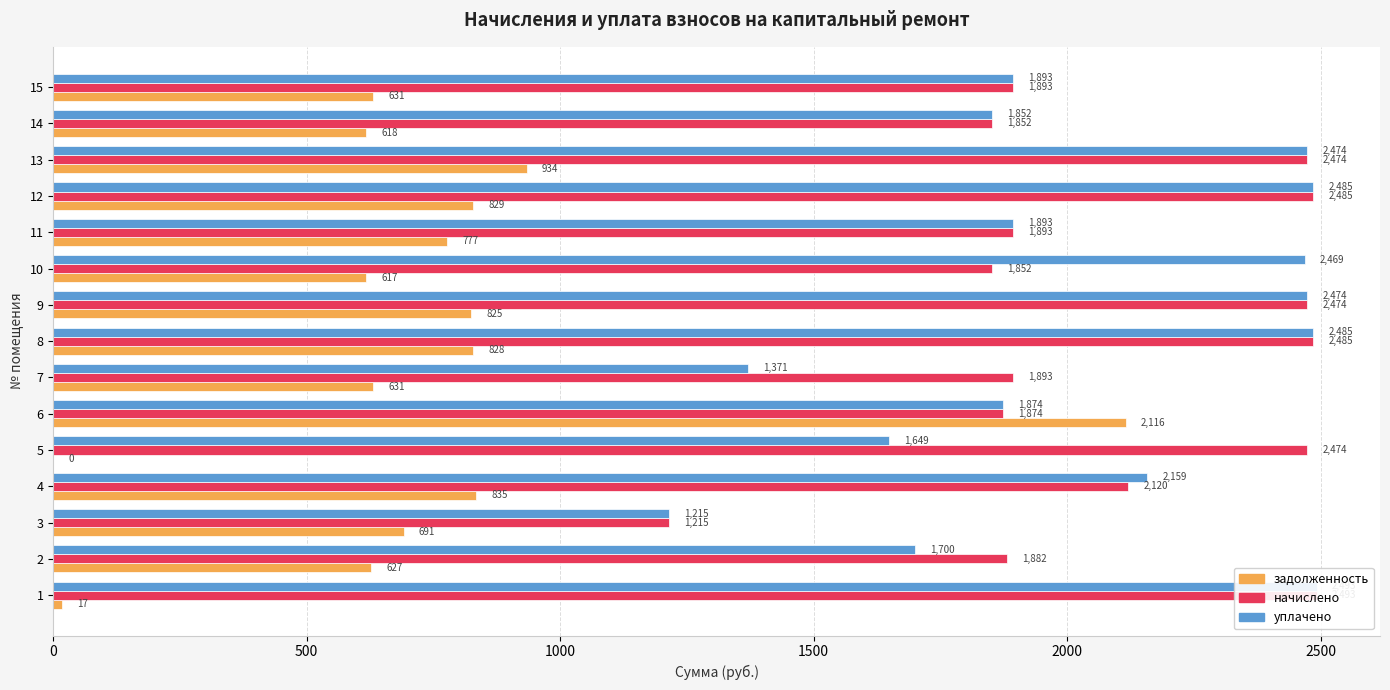

What is the label of the 7th bar from the right?

8